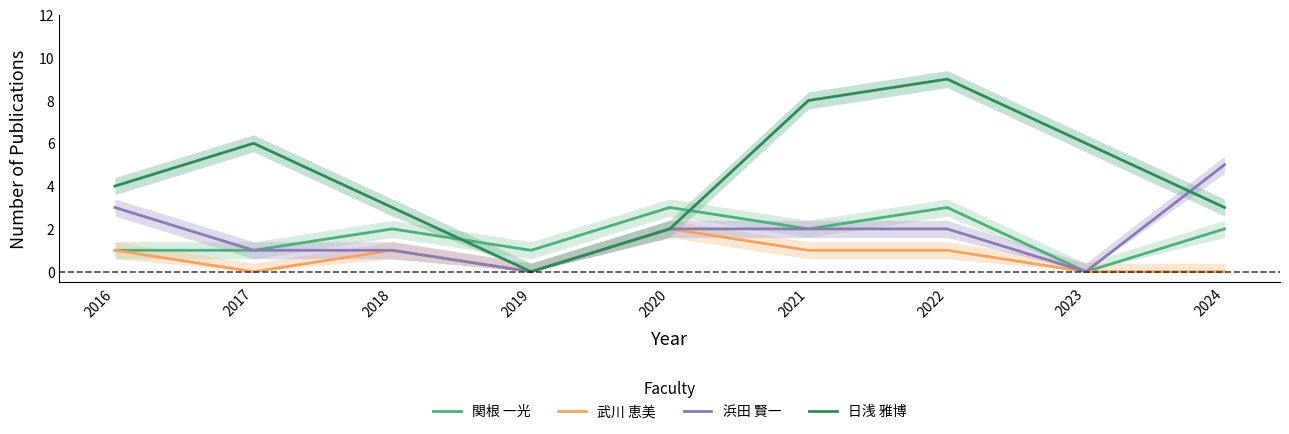

True or false: 関根 一光 and 武川 恵美 cross at least once.

False